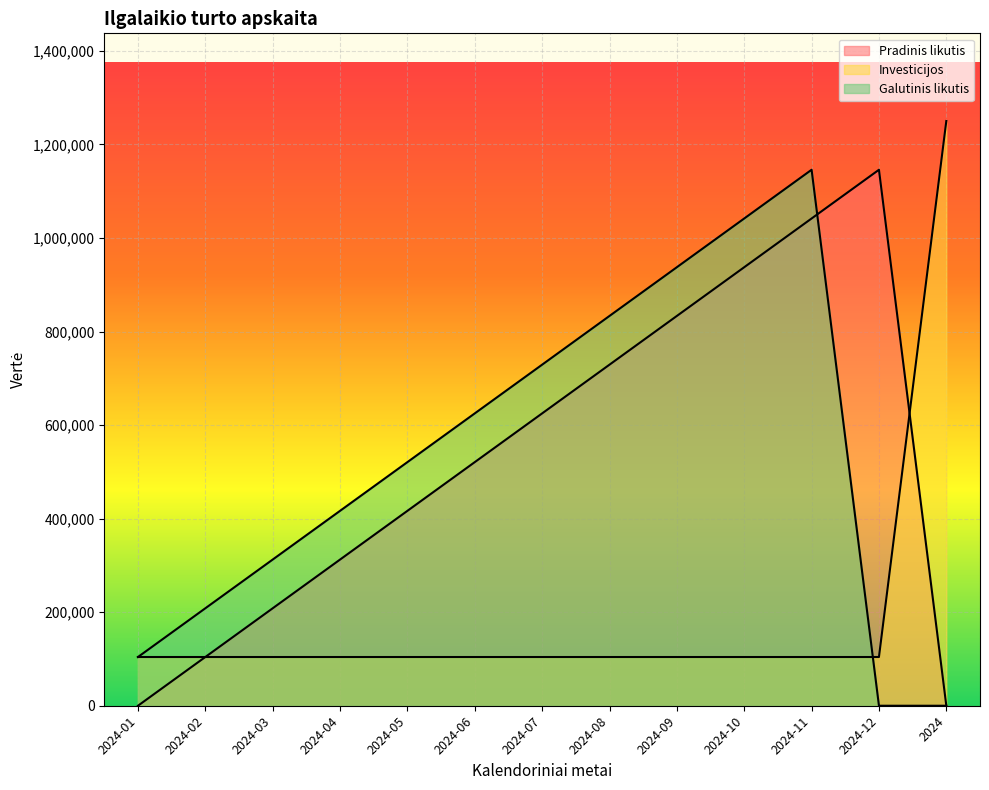

How many categories are shown in the chart?

13